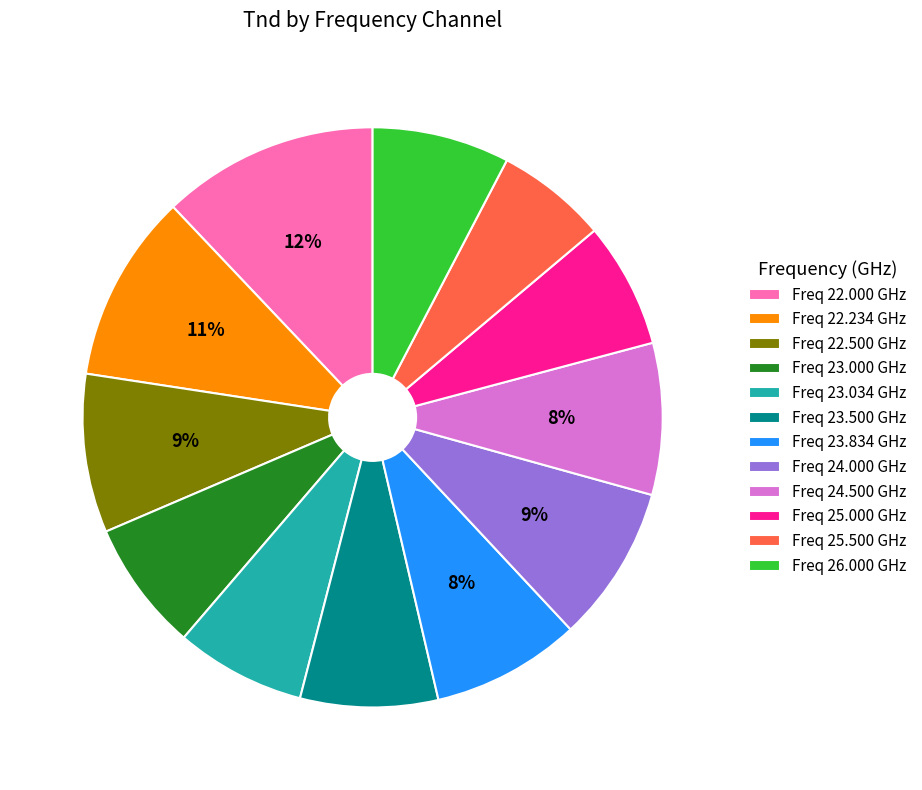

To the nearest percent, what portion does Freq 23.500 GHz represent?

8%